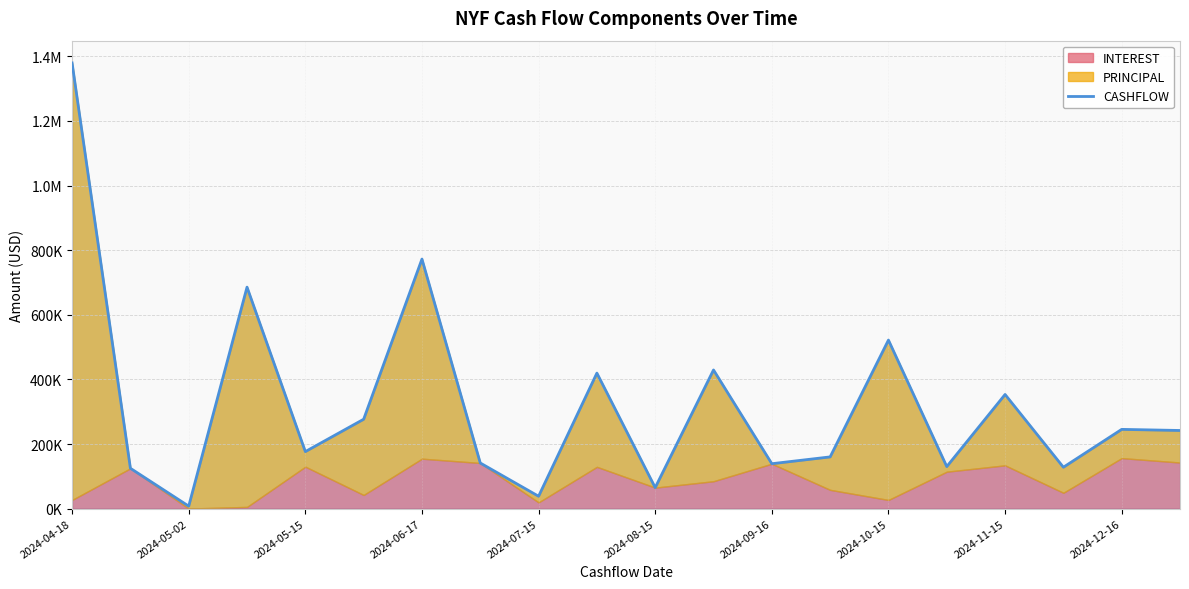

Reading left to right, list all the values displayed in this chart.

1379489.2	124850.8	7674.9	685551.5	176523.4	276681.6	772413.3	141270.0	38322.1	419471.5	65021.7	429189.0	139014.3	160102.8	521709.5	130153.7	353347.8	128116.6	245297.6	241880.9